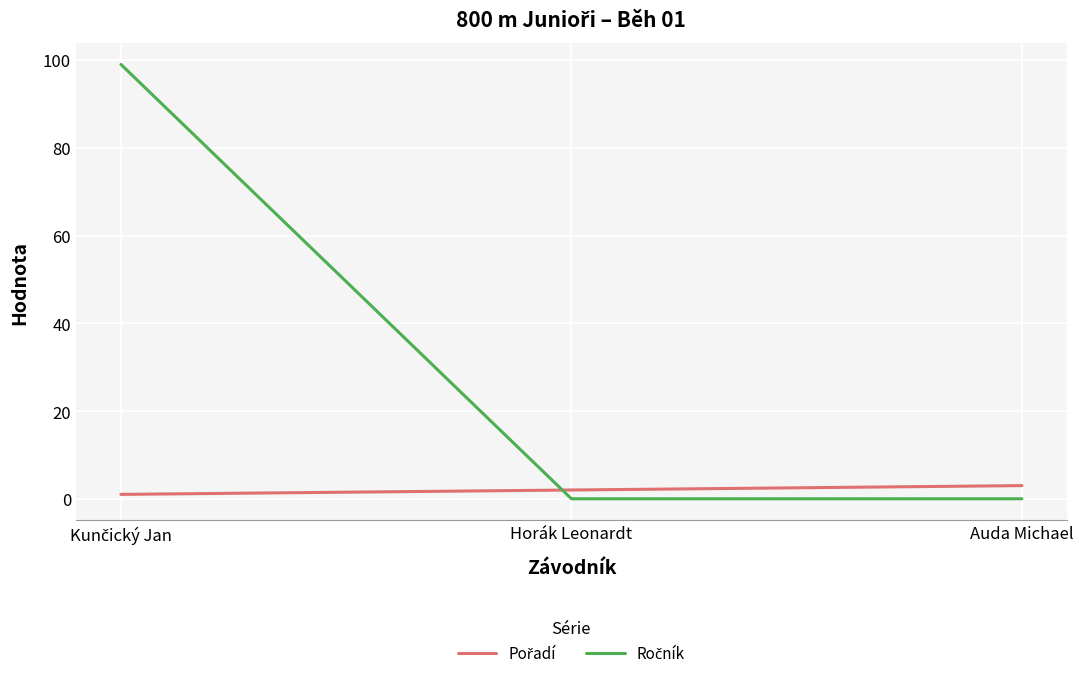

At how many categories does at least one series exceed 19?

1